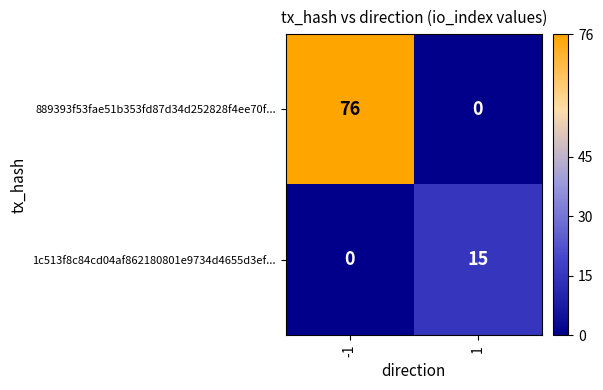

True or false: 1c513f8c84cd04af862180801e9734d4655d3ef... has a value of 24 at 1.

False